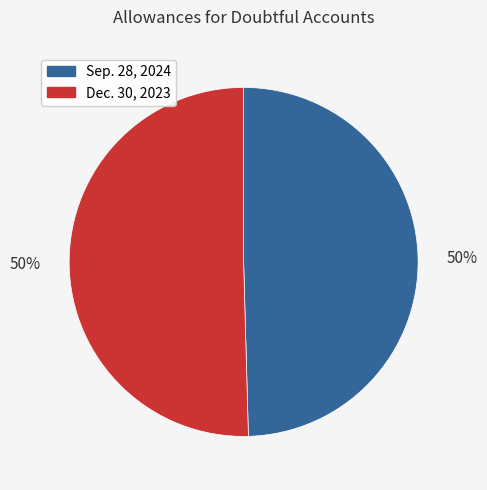

What percentage is the Dec. 30, 2023 slice, to the nearest percent?

50%